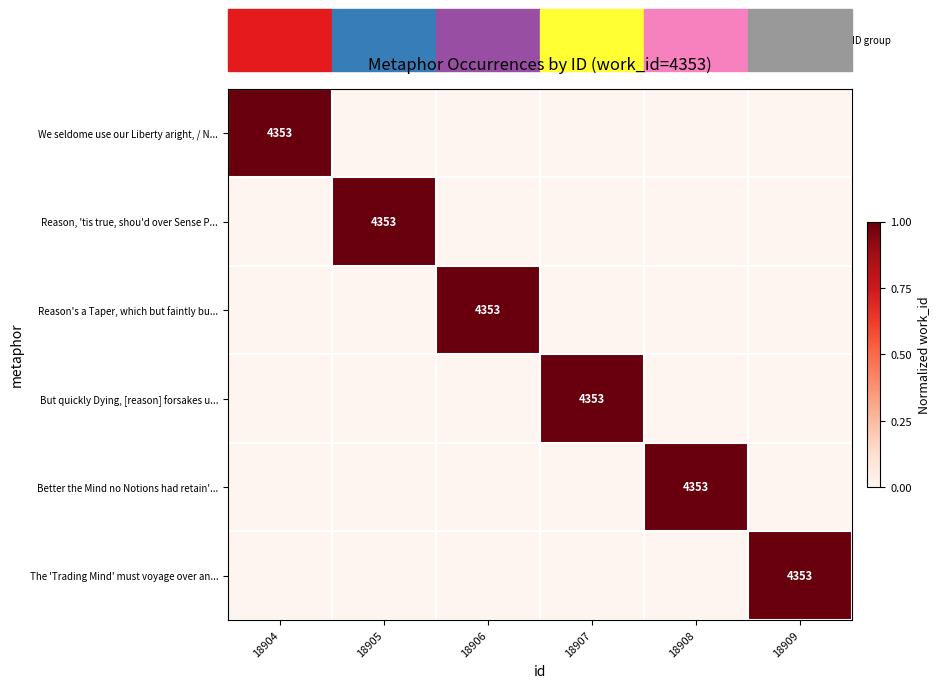

Which label corresponds to the largest value in the chart?

18904